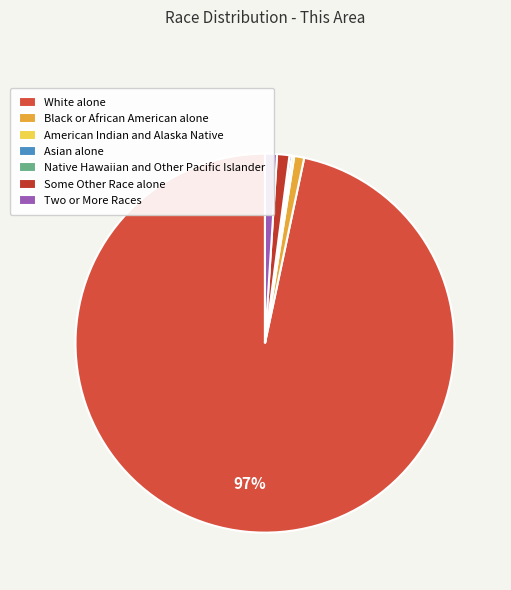

Rank the categories by value from highest to lowest.

White alone, Some Other Race alone, Two or More Races, Black or African American alone, American Indian and Alaska Native, Asian alone, Native Hawaiian and Other Pacific Islander